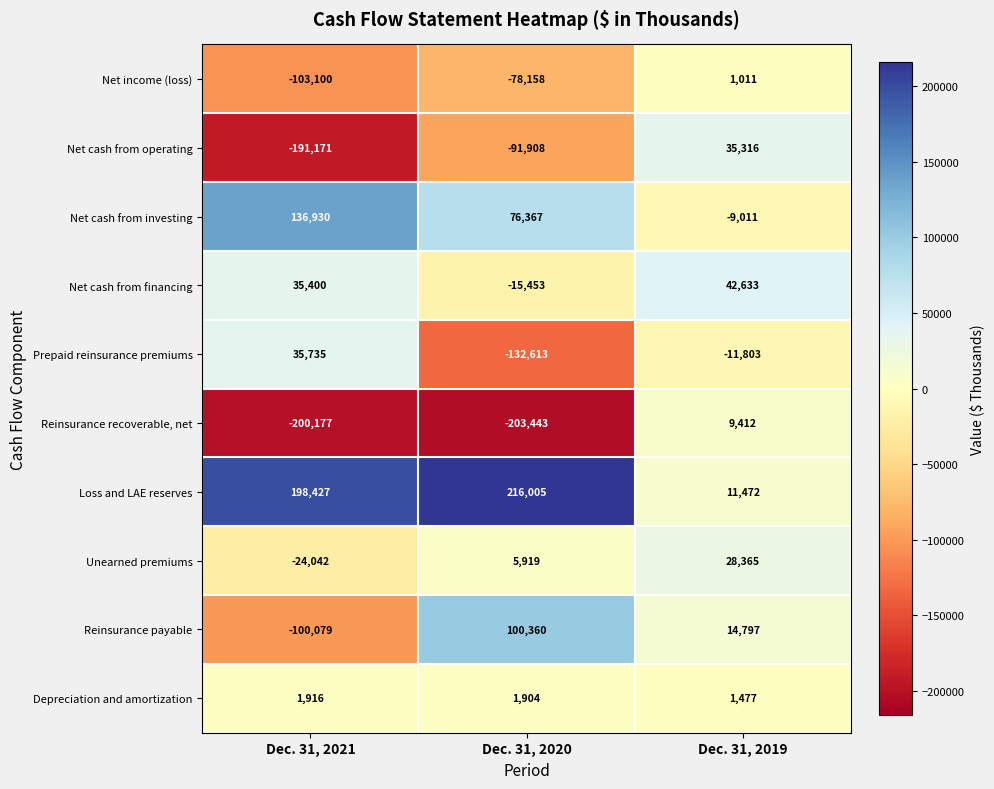

True or false: Net income (loss) has a value of 1011 at Dec. 31, 2019.

True